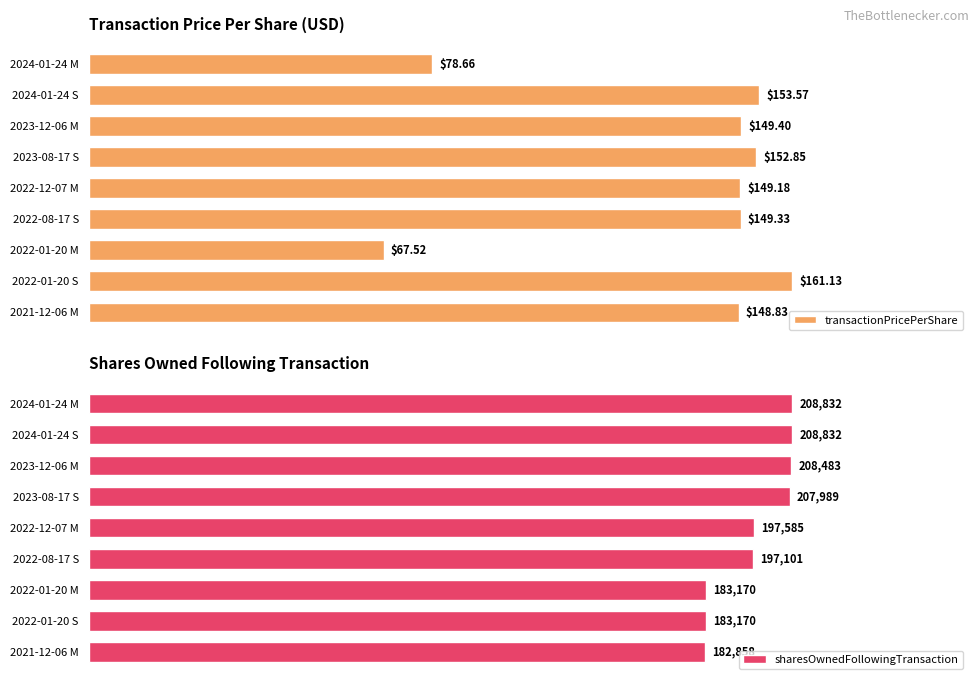

Rank the series by their maximum value, from lowest to highest.

transactionPricePerShare, sharesOwnedFollowingTransaction